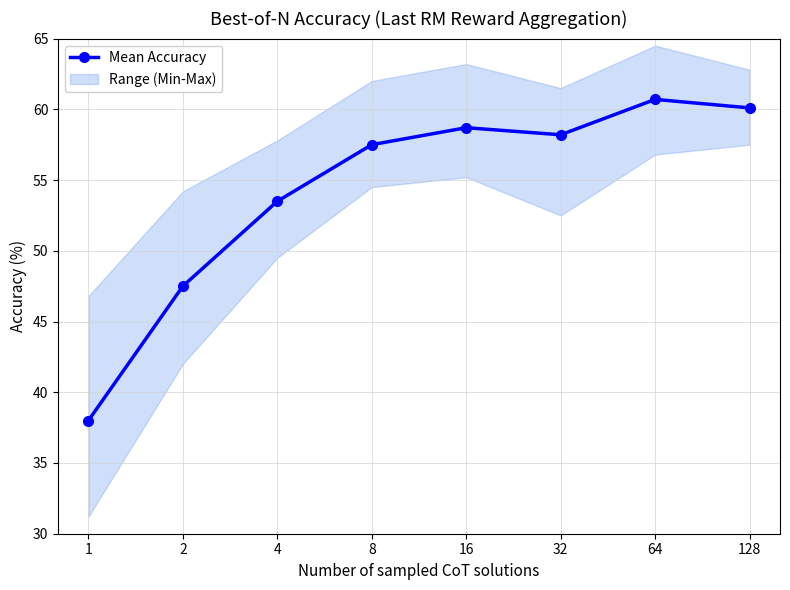

Rank the categories by value from highest to lowest.

64, 128, 16, 32, 8, 4, 2, 1